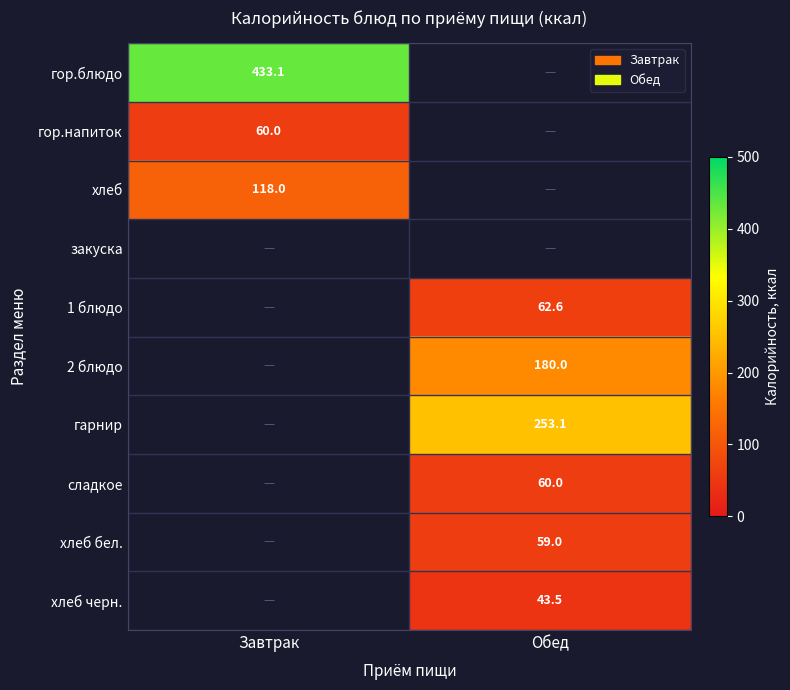

How many distinct data groups are displayed?

10